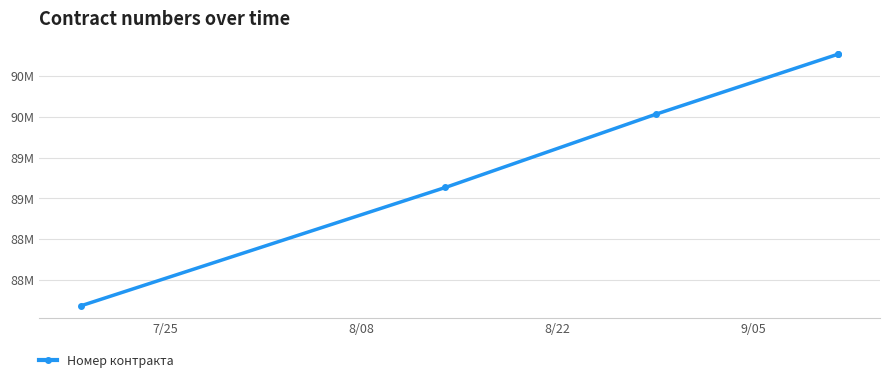

How many values exceed 90032309?

2